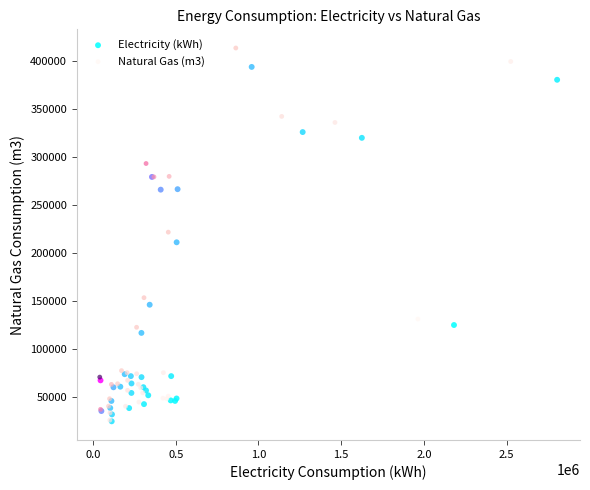

Which series reaches the maximum Y coordinate?

Natural Gas (m3)